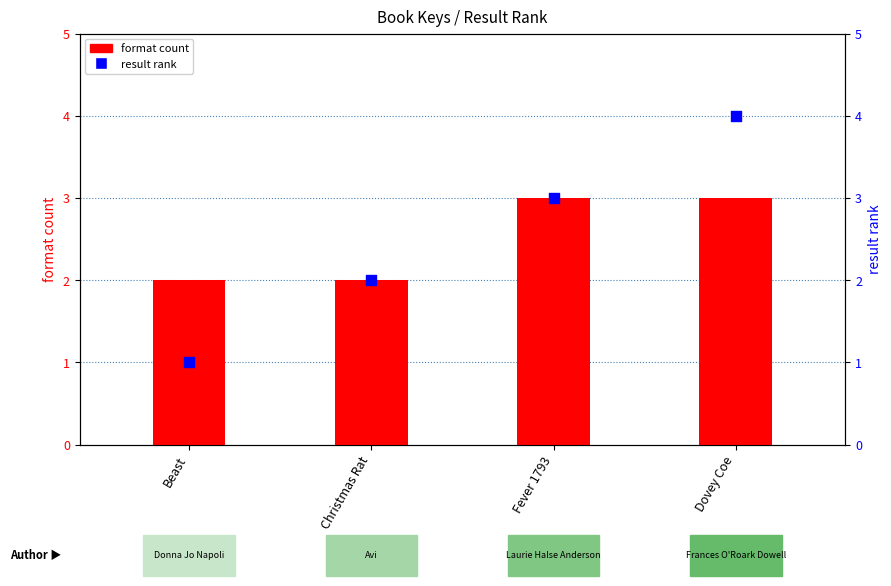

Which series has the largest total across all categories?

format count